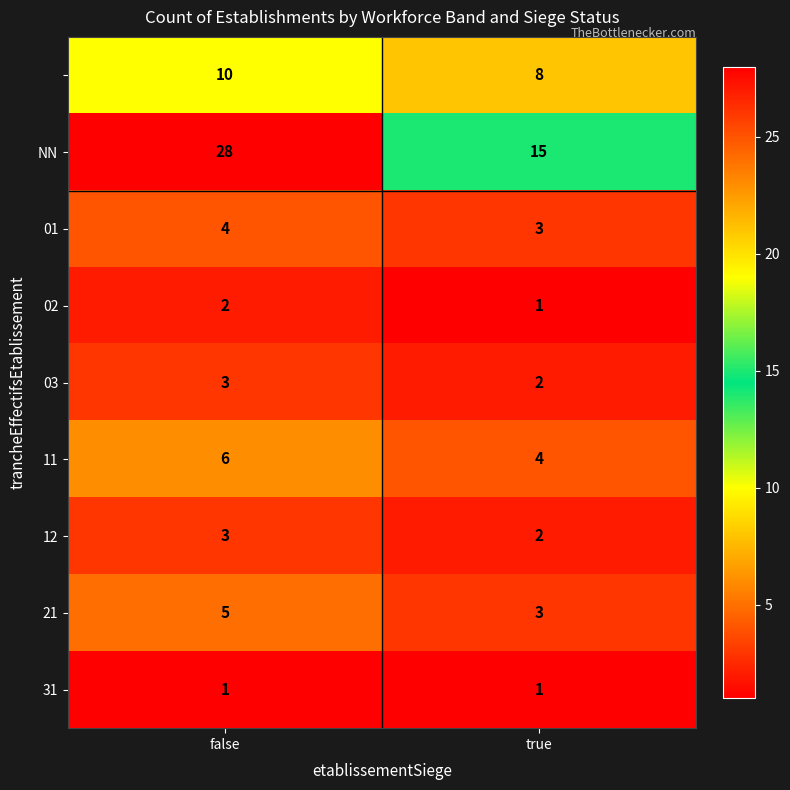

What is the total value across all series at true?

39